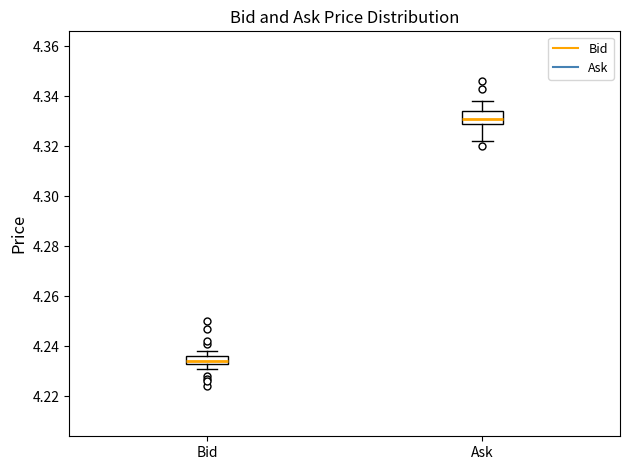

Reading left to right, transcribe this box plot: for each box, give where its median line is, the range the box spans, and where its two whiskers end, as read against the y-axis. The values are not printed on the chart, so give them approximately, as read against the axis.

Bid: median 4.234 (just above the box's lower edge), box 4.234 to 4.236, whiskers 4.232 to 4.238
Ask: median 4.332, box 4.330 to 4.334, whiskers 4.322 to 4.338